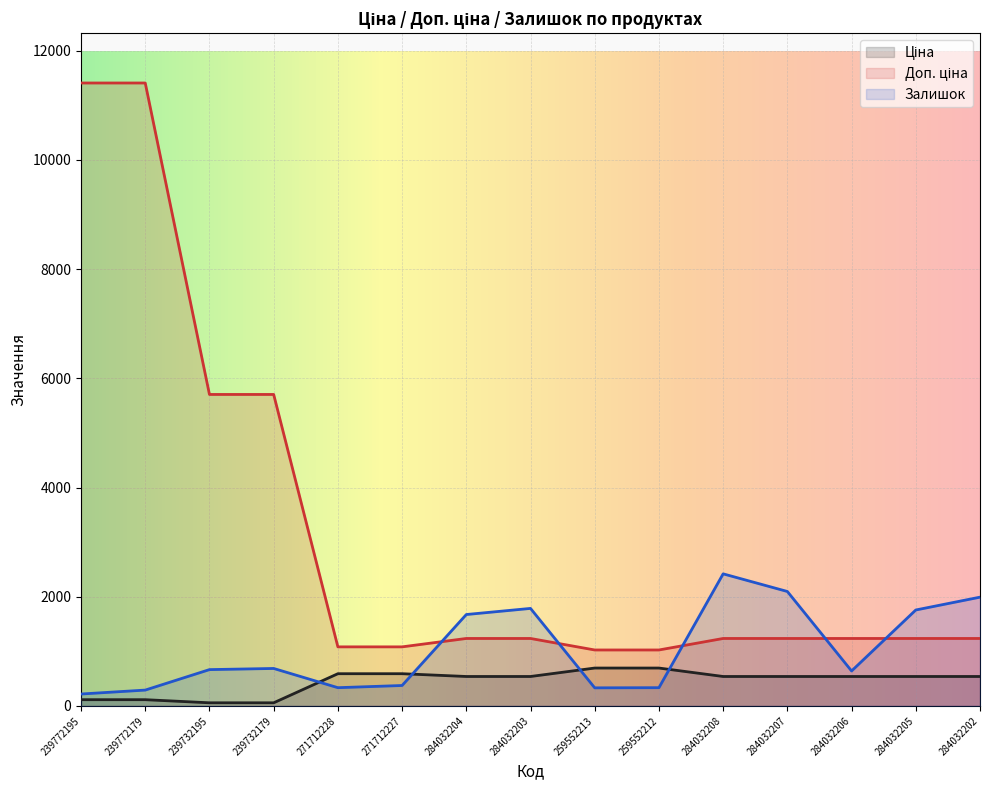

Which series has the widest spread of values?

Доп. ціна